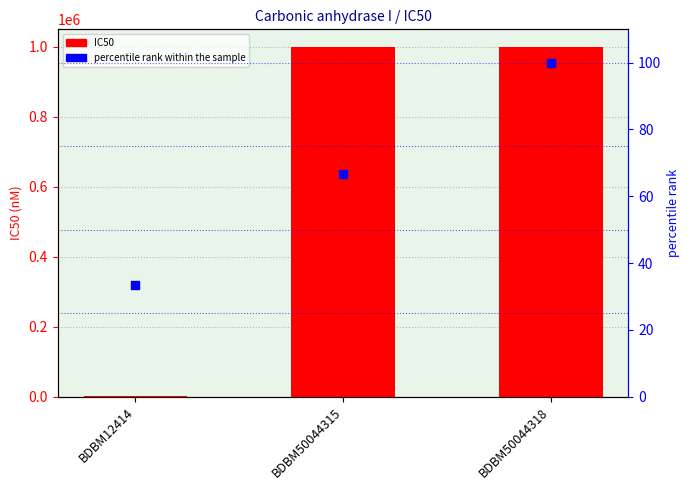

Which series contains the lowest Y value?

percentile rank within the sample